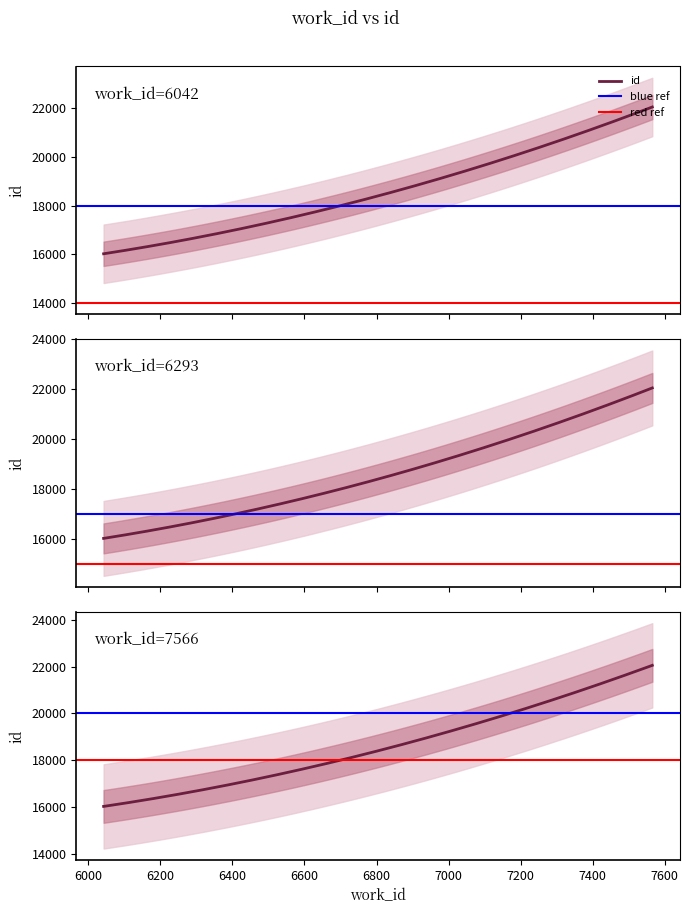

What is the approximate value of work_id at 6293?

6293